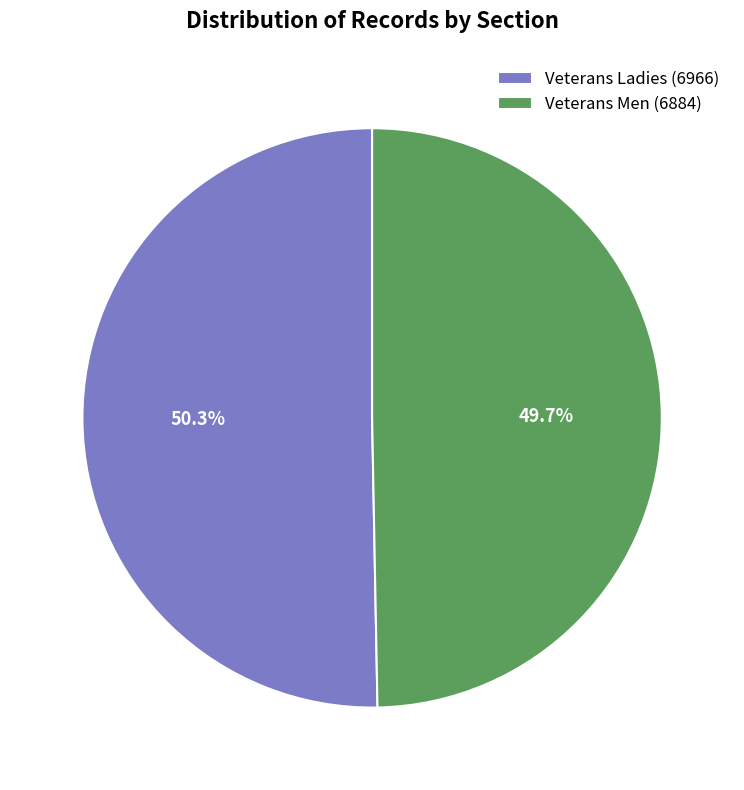

What percentage is the Veterans Ladies slice, to the nearest percent?

50%